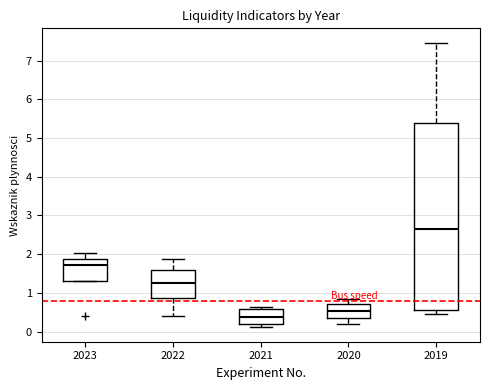

Comparing the boxes themselves (not the whiskers), which one is the tallest?

2019